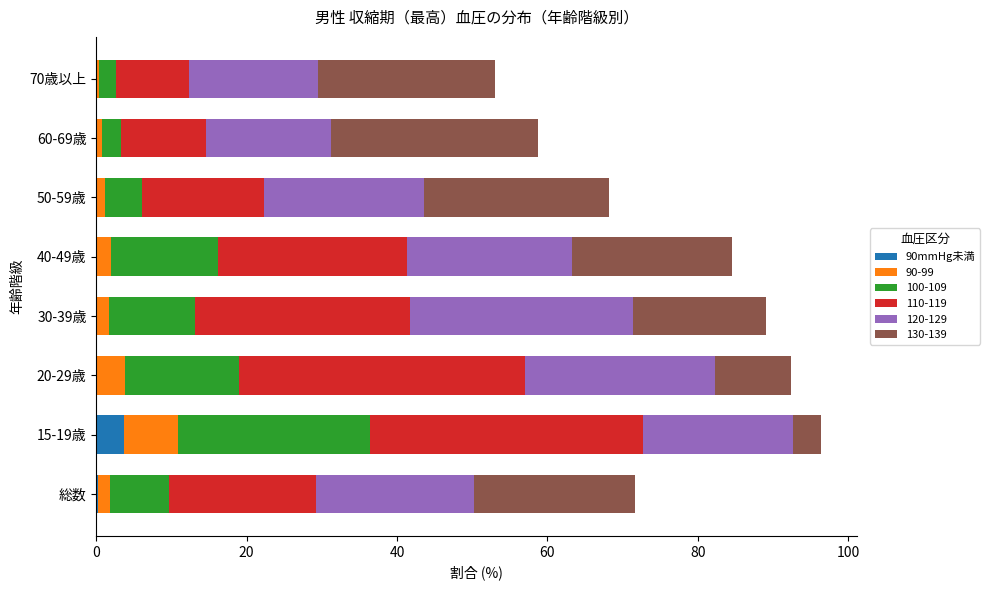

What is the maximum value for 90mmHg未満?

3.6